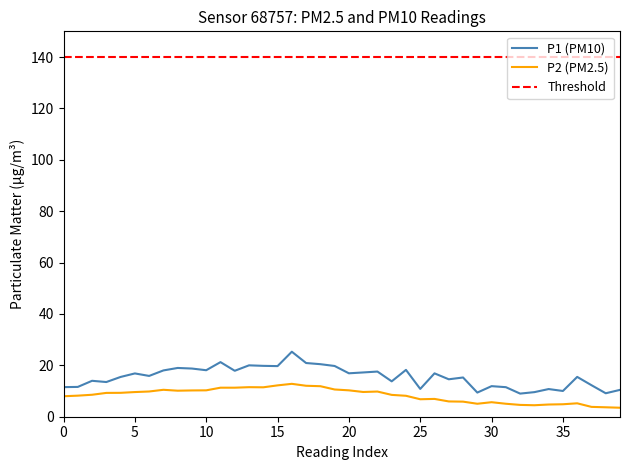

What is the sum of all P2 values?

331.4